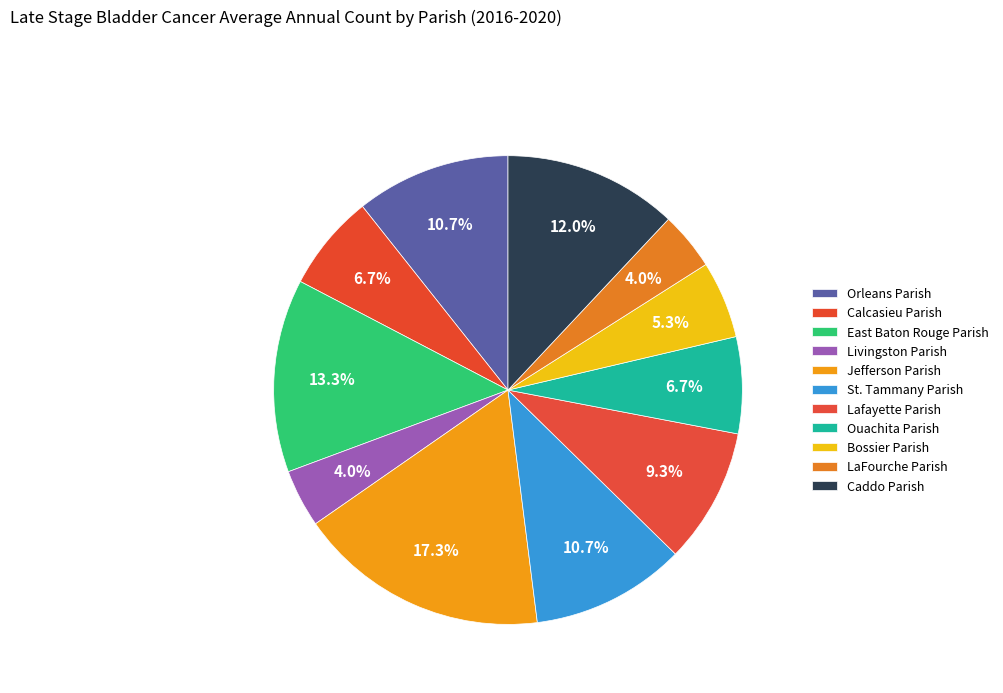

Which category has the biggest portion of the pie?

Jefferson Parish